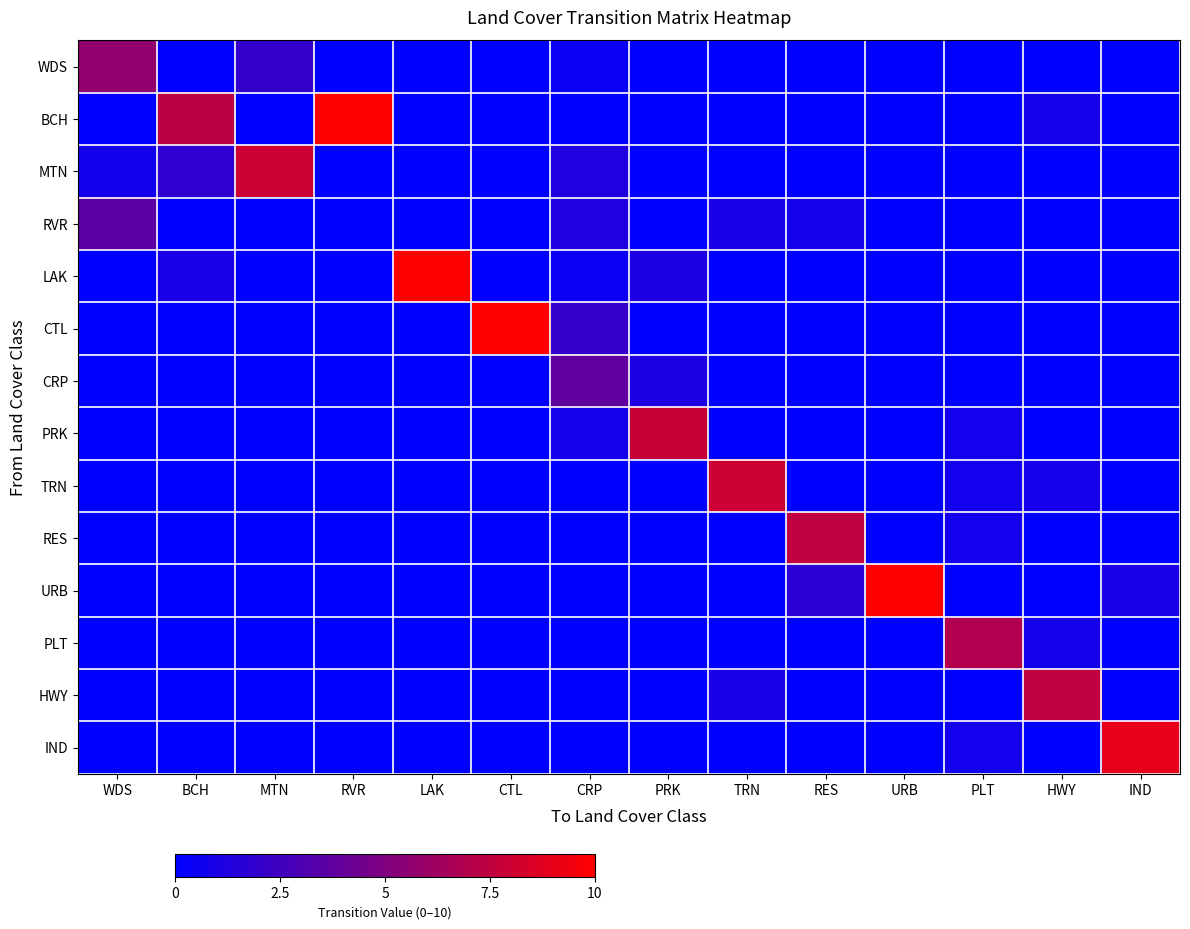

What is the total value across all series at MTN?

10.0